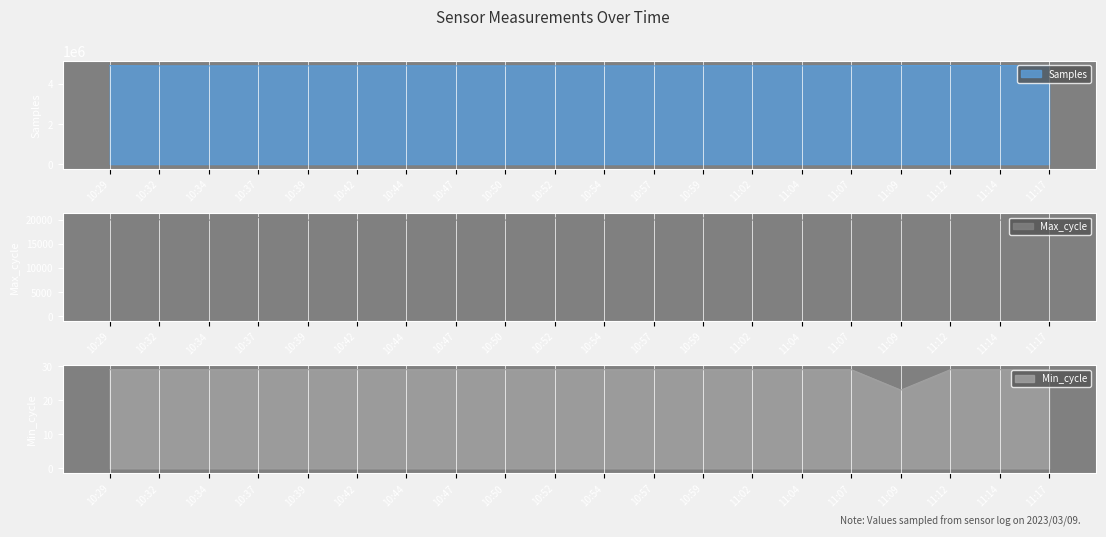

How many values in the Min_cycle series are below 29?

1